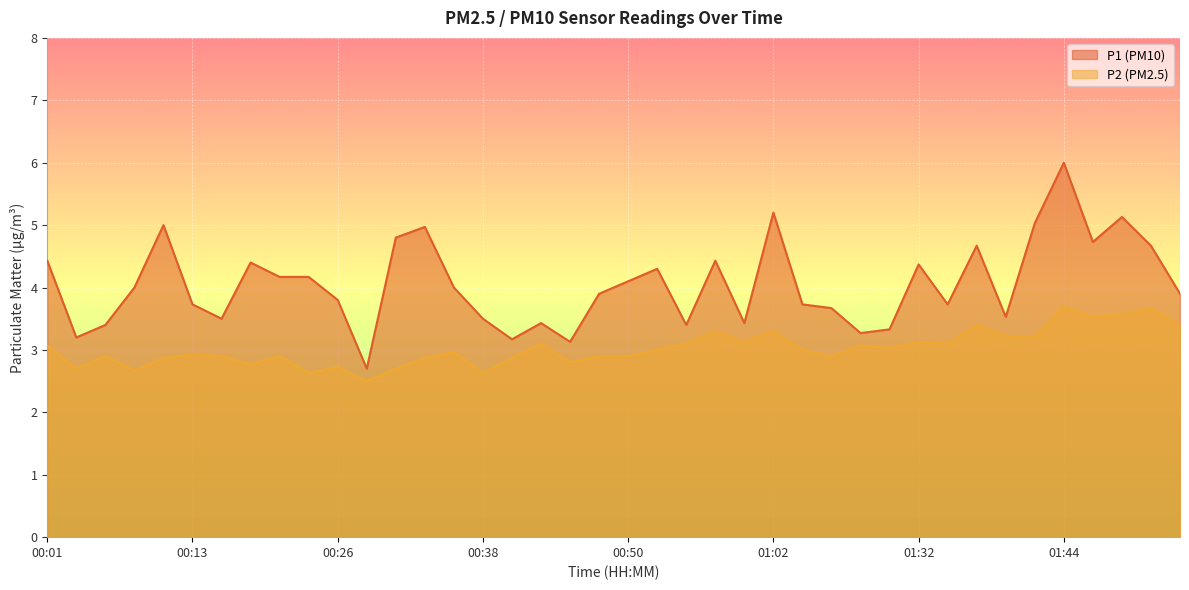

What is the label of the 26th point from the right?

00:35